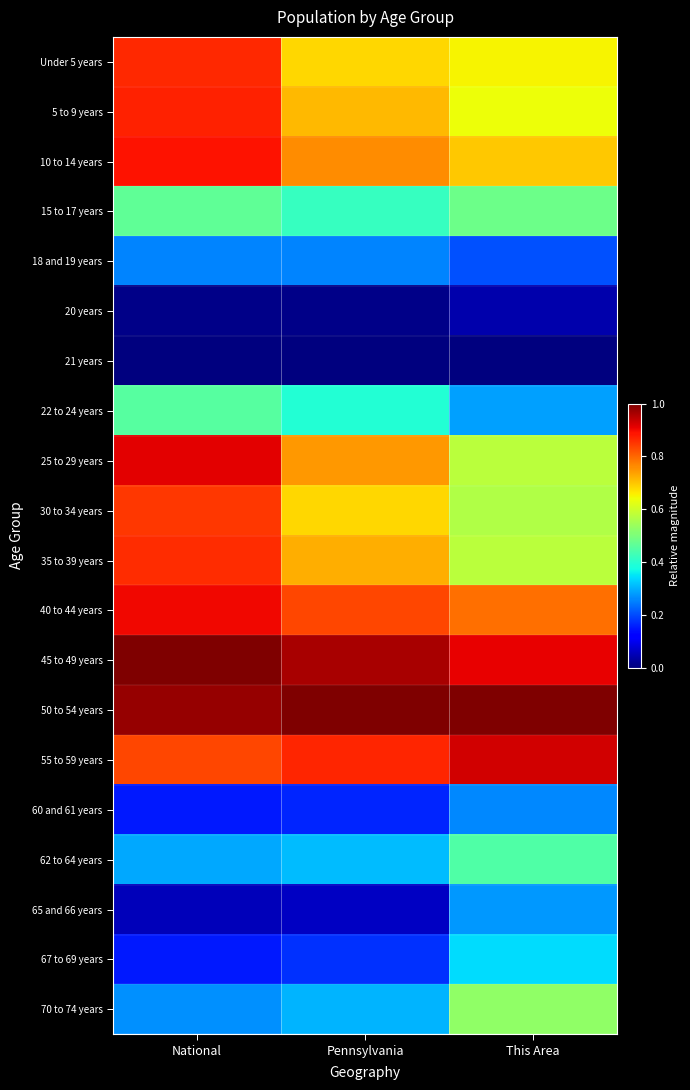

Which category has the highest value across all series?

National